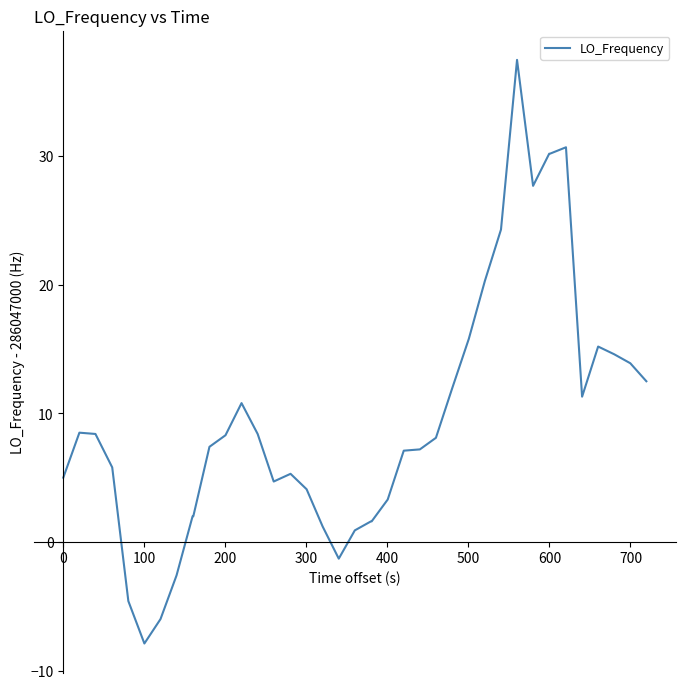

What is the difference between the maximum and minimum values?

45.4